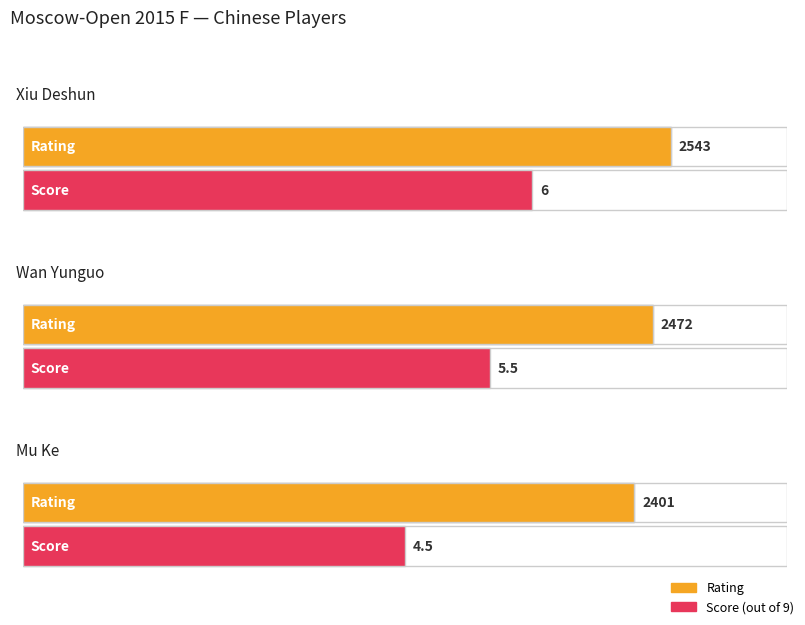

What position from the right is Mu Ke?

1